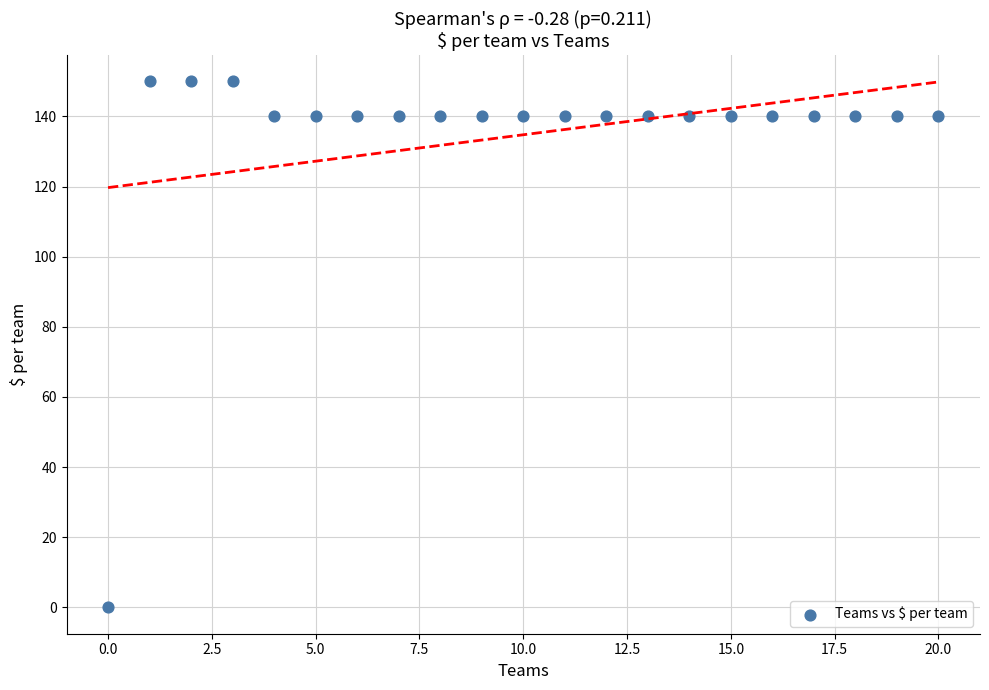

What is the range of Y values (max minus min)?

150